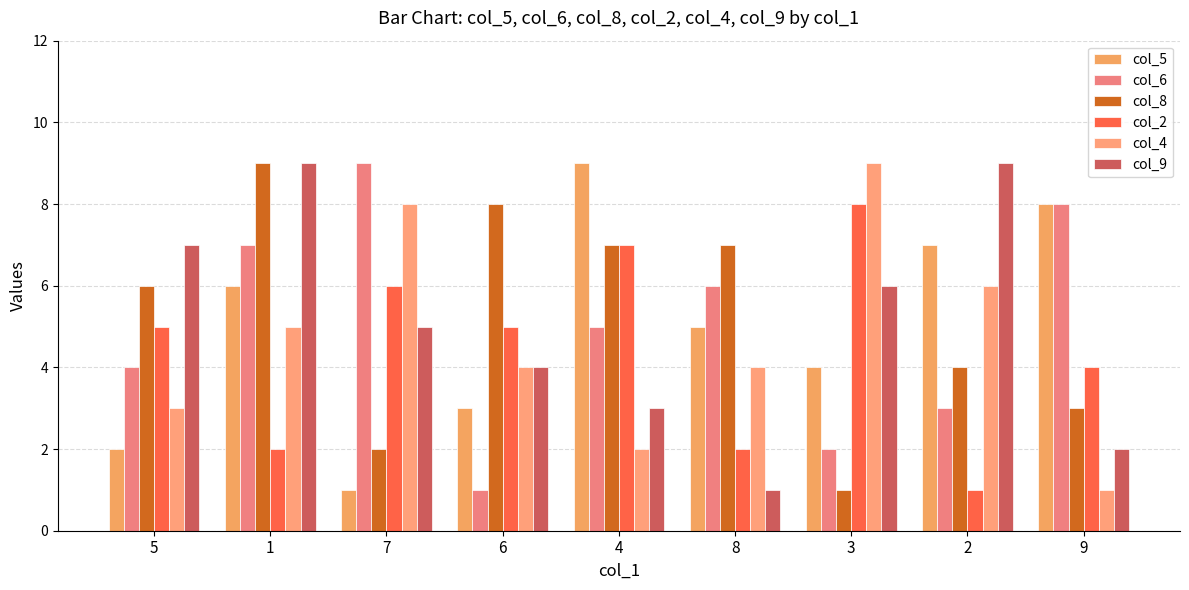

Between 1 and 3, which series saw the biggest shift?

col_8